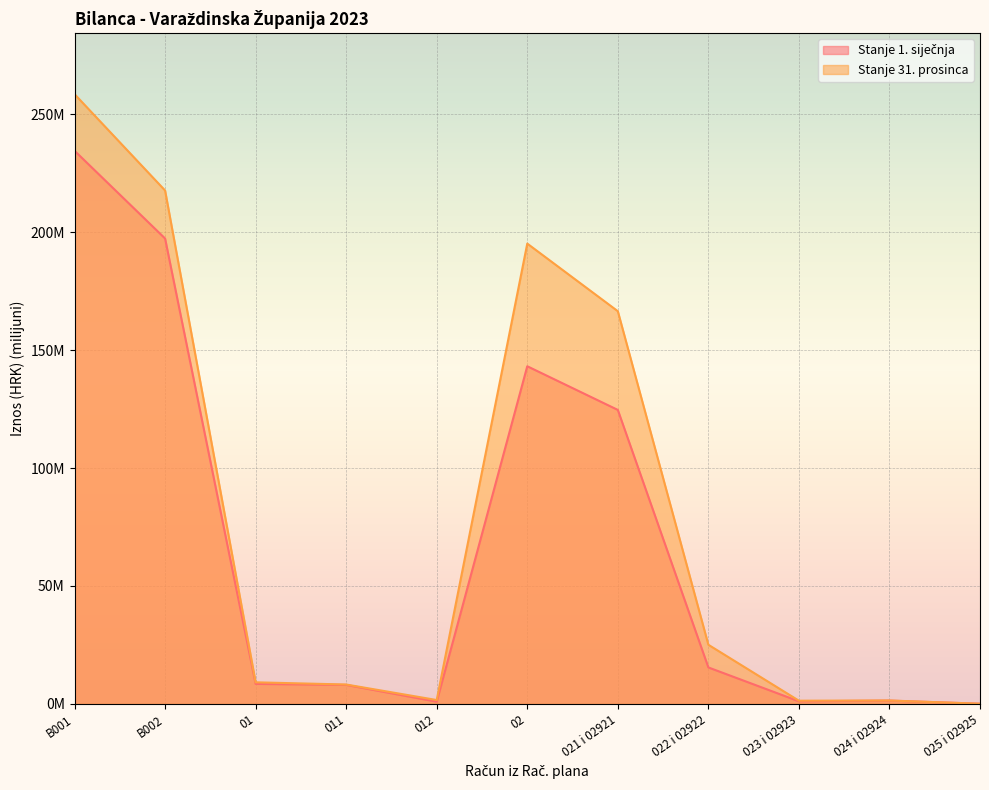

How many times do Stanje 31. prosinca and Stanje 1. siječnja cross each other?

1